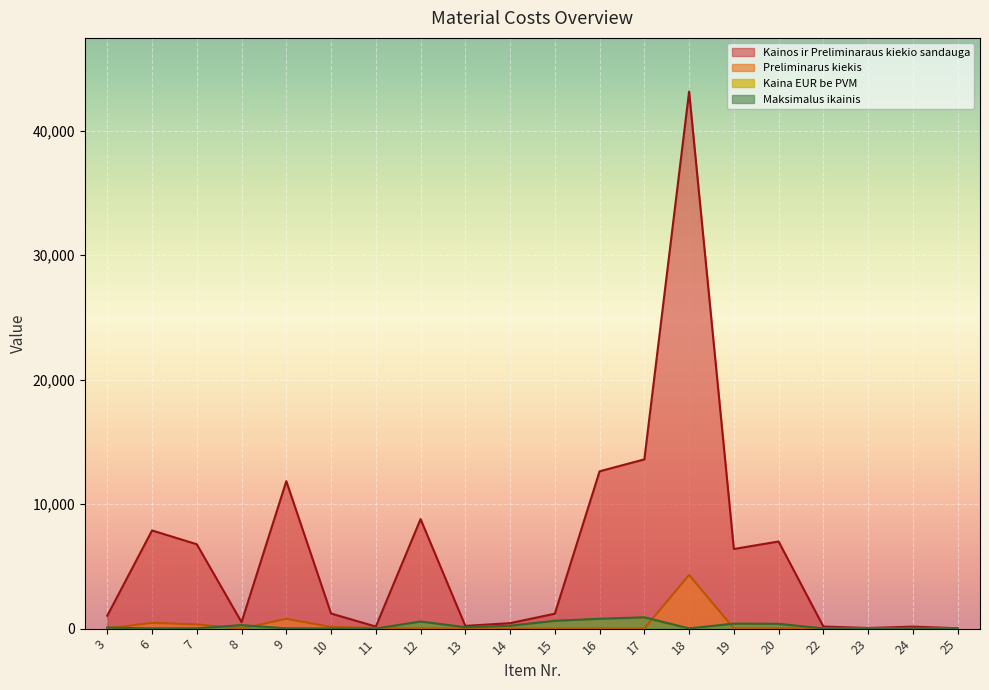

The Kainos ir Preliminaraus kiekio sandauga series shows 4787 at 12. True or false?

False